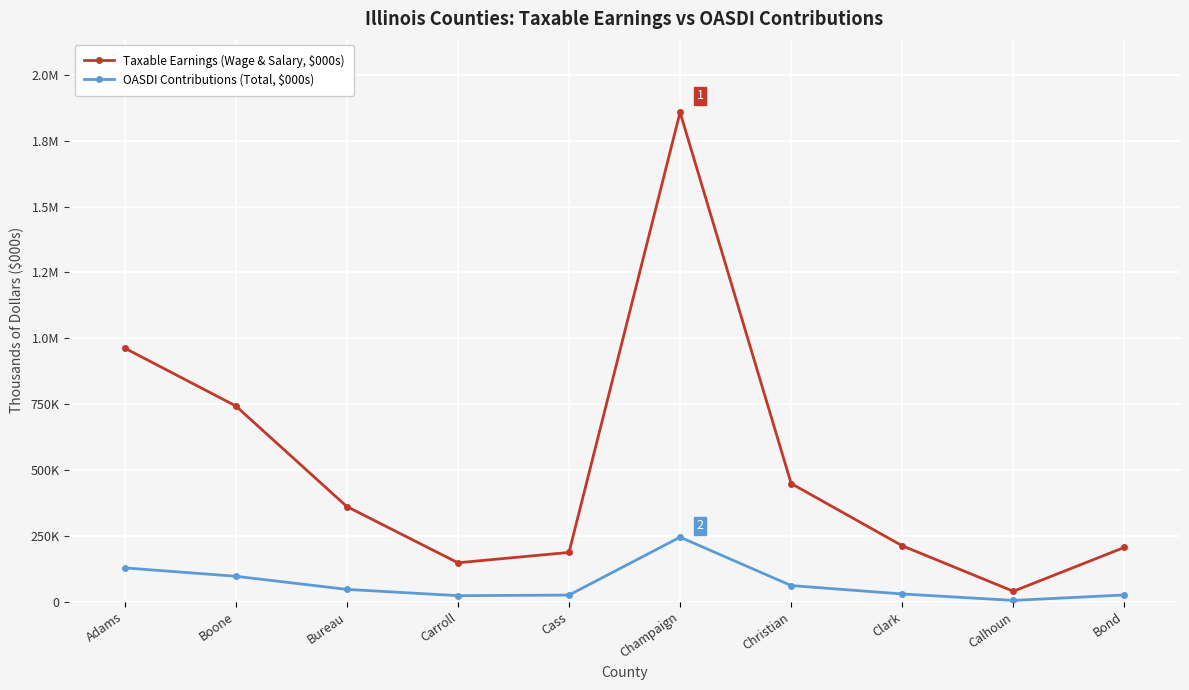

Rank the categories by Taxable Earnings (Wage & Salary, $000s) value from lowest to highest.

Calhoun, Carroll, Cass, Bond, Clark, Bureau, Christian, Boone, Adams, Champaign